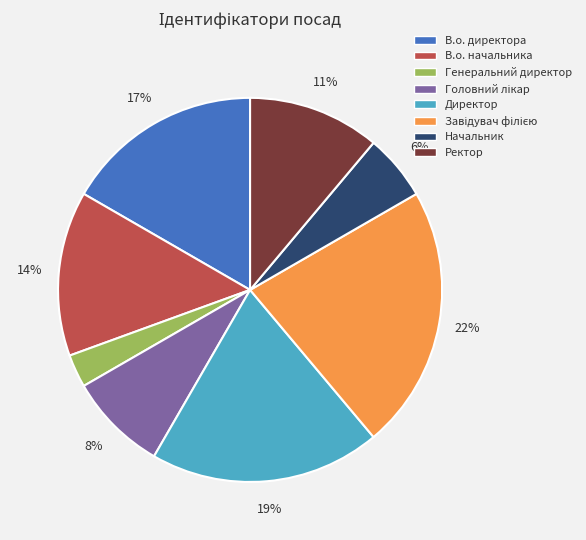

Approximately how many times larger is the value at В.о. начальника compared to Директор?

0.7